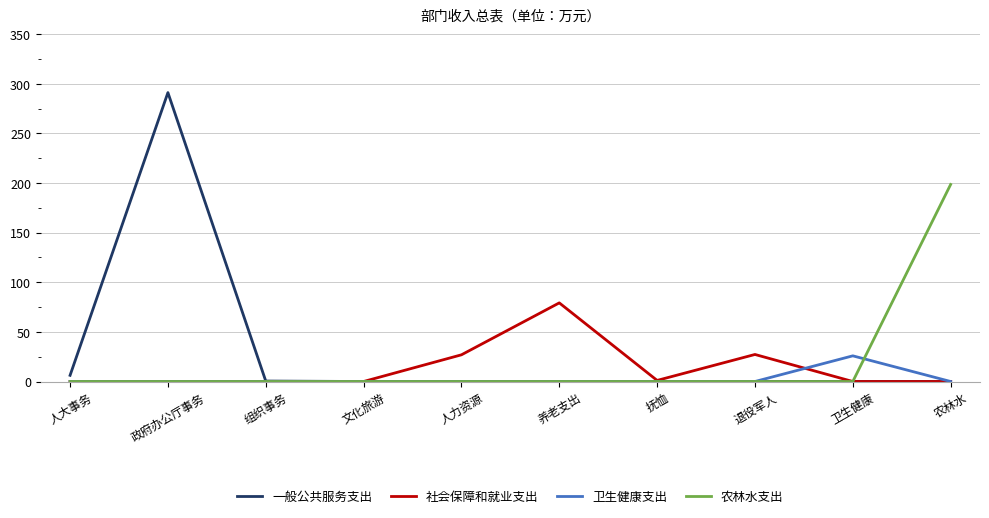

Is it true that 卫生健康支出 equals 0.0 at 养老支出?

True